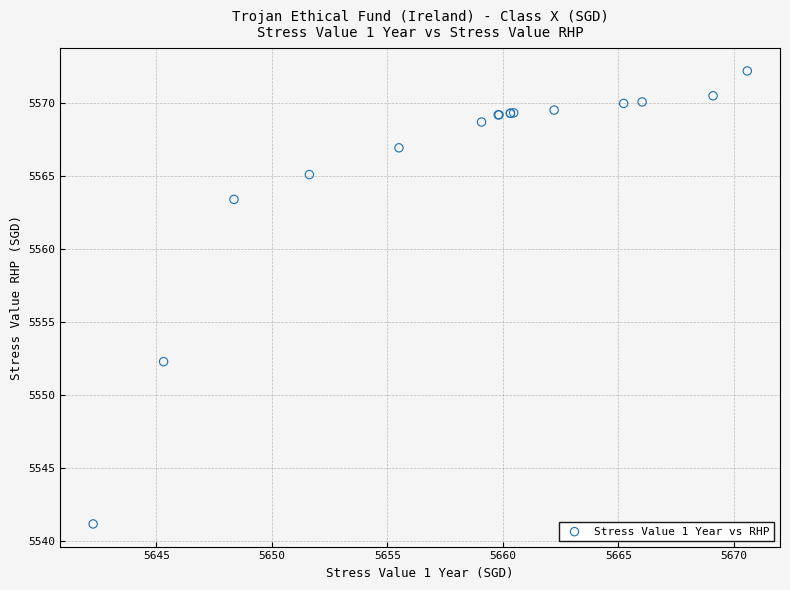

What Y value in the scatter plot is closest to 5556?

5552.3